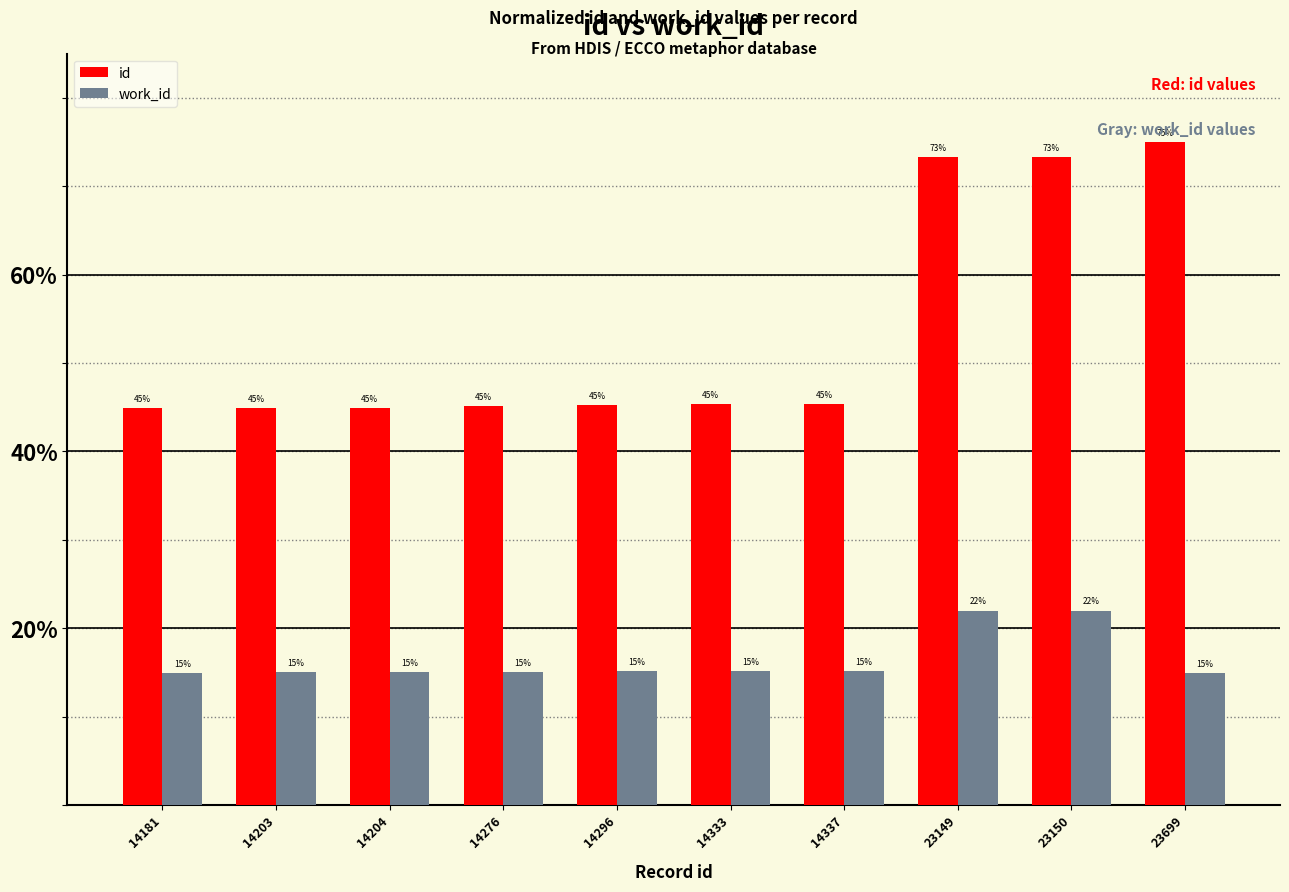

How many bars are there in total?

20